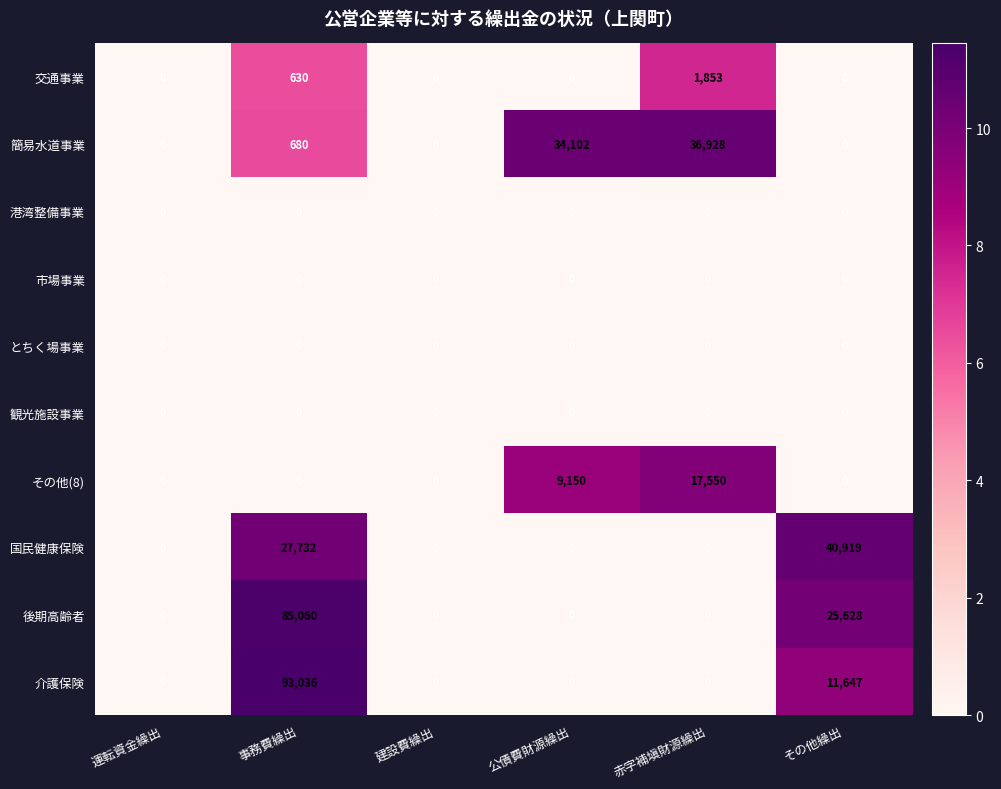

How many 国民健康保険 values are between 0 and 27732?

5